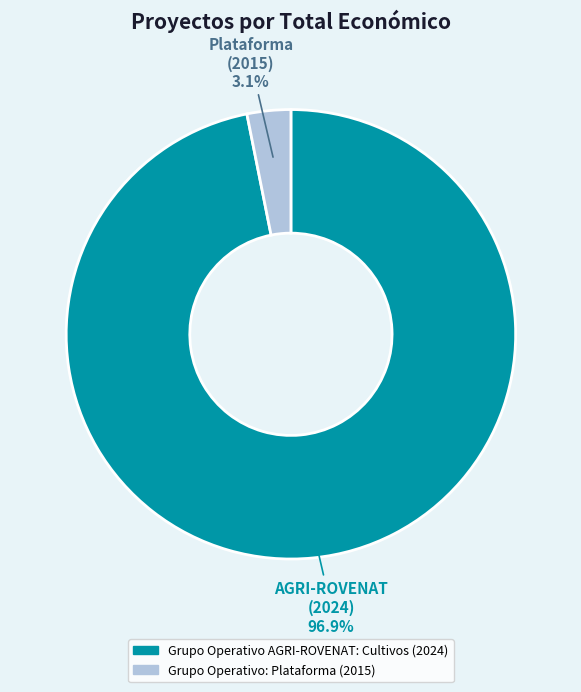

How many segments does this pie chart have?

2